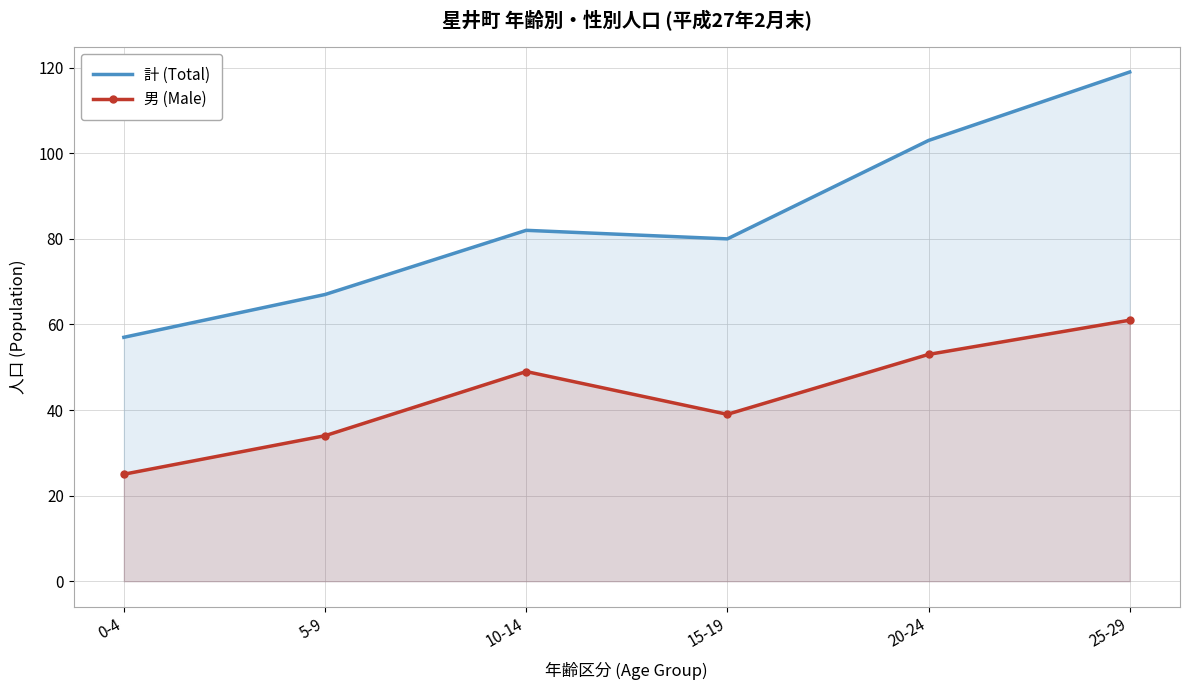

True or false: 計 (Total) has more than 1 interior local peaks.

False